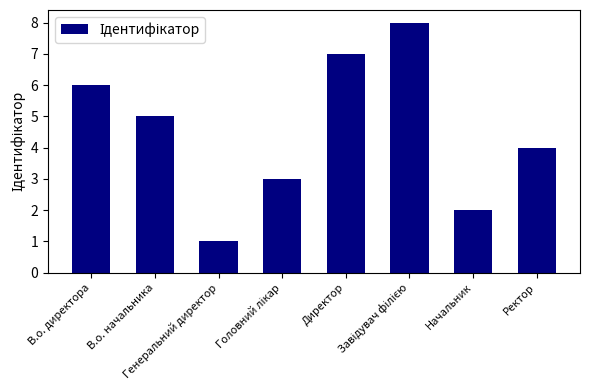

What is the maximum value shown in the chart?

8